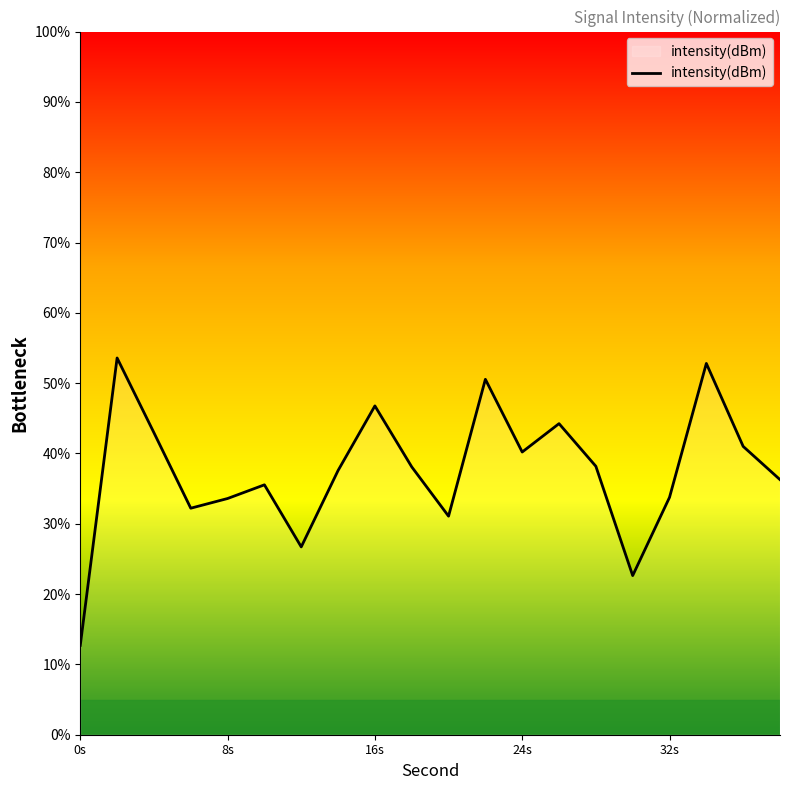

What is the greatest value displayed?

53.6